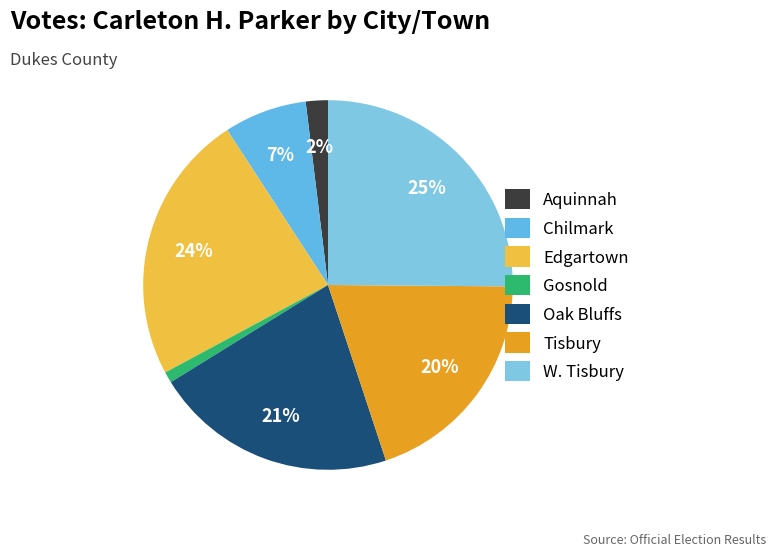

Approximately how many times larger is the value at Oak Bluffs compared to Aquinnah?

11.0